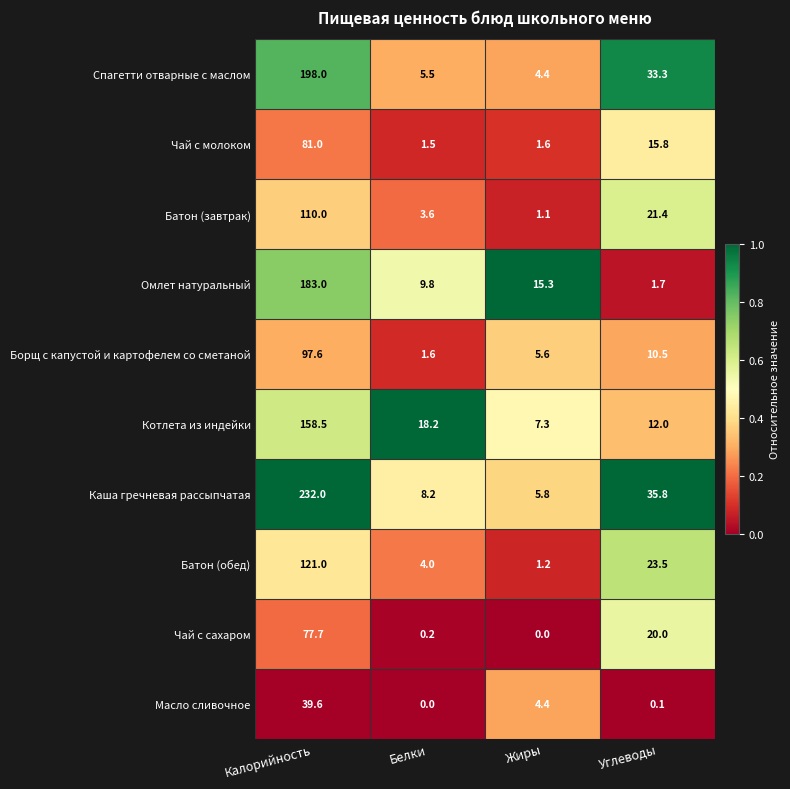

Which series changed the most between Жиры and Углеводы?

Каша гречневая рассыпчатая